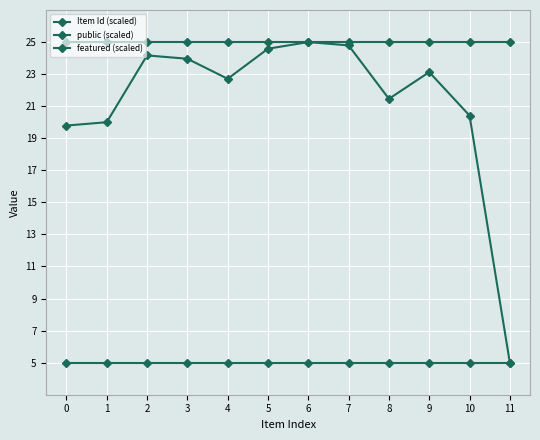

What is the minimum value shown in the chart?

5.0